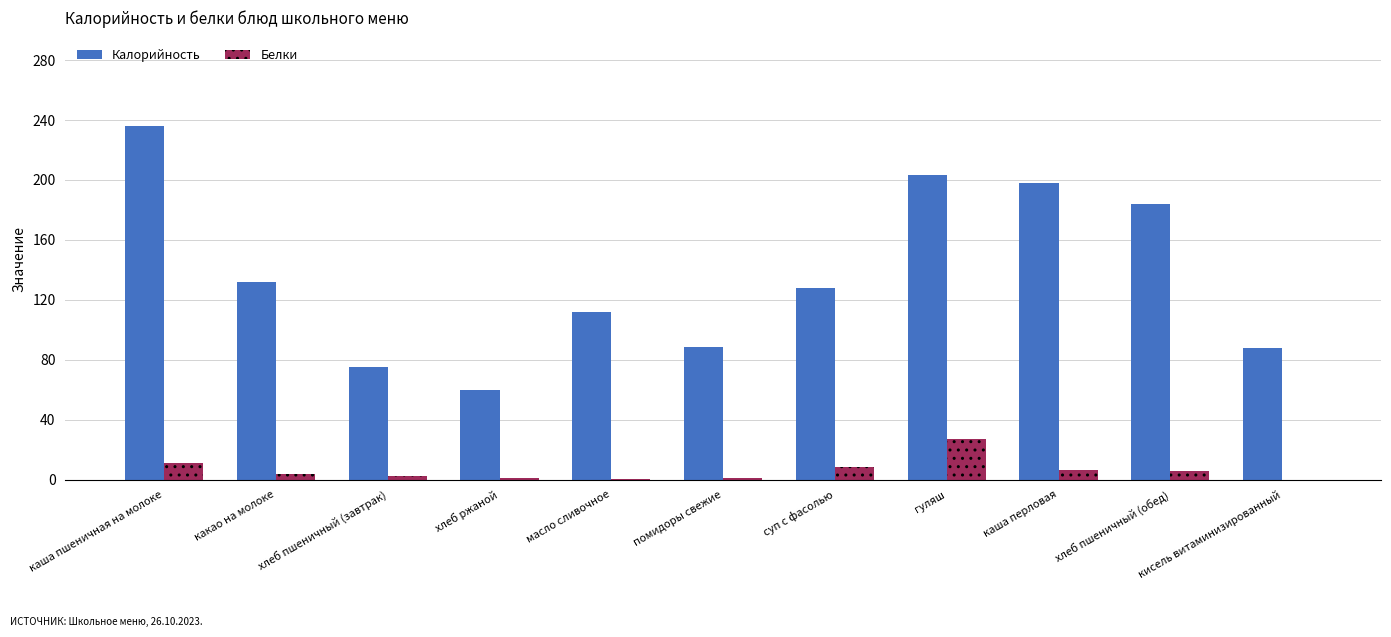

What value does the Калорийность series have at хлеб пшеничный (обед)?

184.0